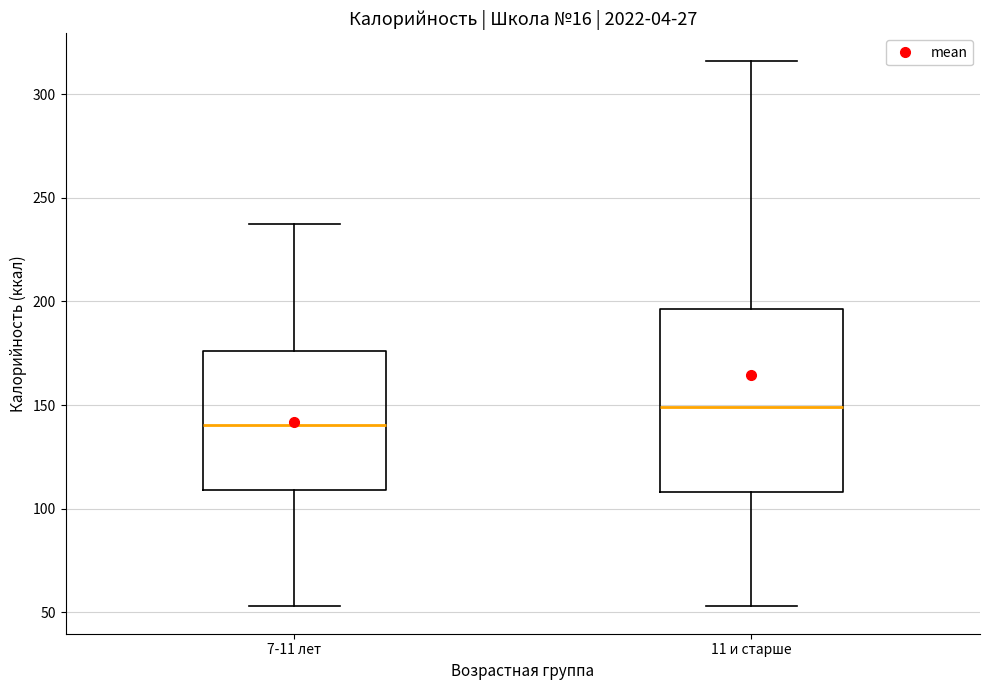

Reading left to right, read every box against the y-axis: the position of its median line, the range the box covers, and the ends of its whiskers. The values are not printed on the chart, so give them approximately, as read against the axis.

7-11 лет: median 140, box 110 to 175, whiskers 55 to 235
11 и старше: median 150, box 110 to 195, whiskers 55 to 315